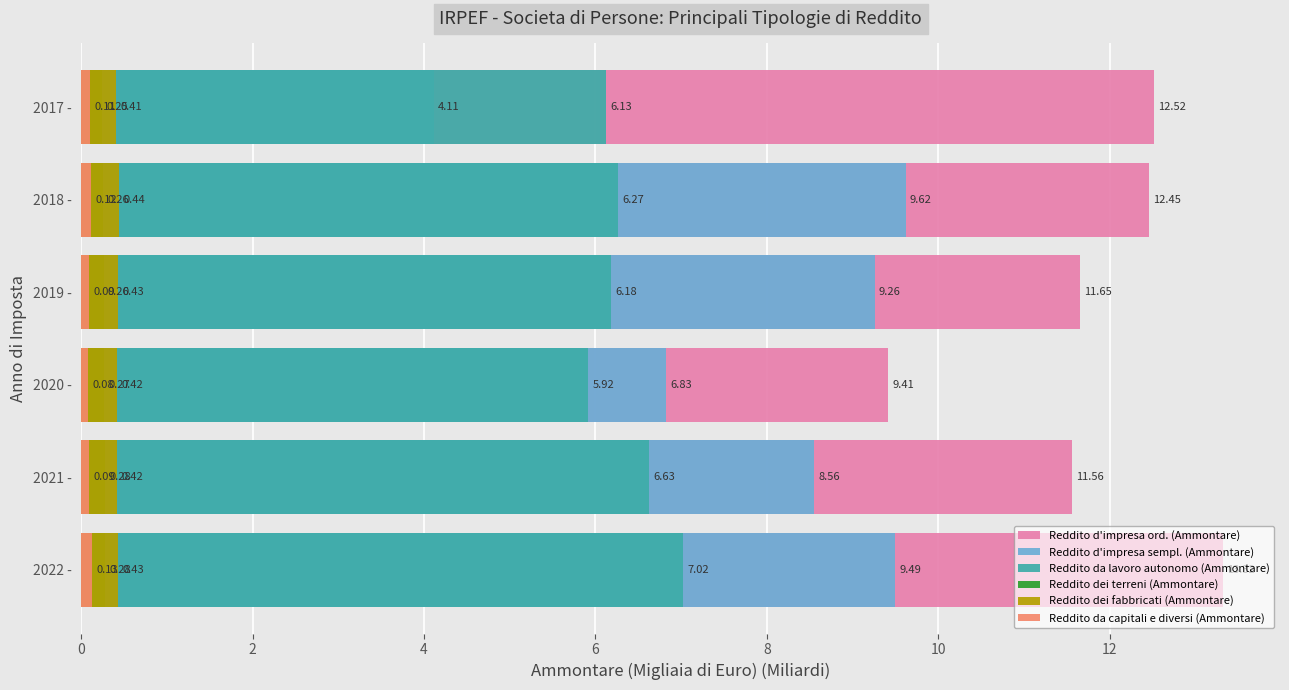

What are all the series names shown in the legend?

Reddito d'impresa ord. (Ammontare), Reddito d'impresa sempl. (Ammontare), Reddito da lavoro autonomo (Ammontare), Reddito dei terreni (Ammontare), Reddito dei fabbricati (Ammontare), Reddito da capitali e diversi (Ammontare)